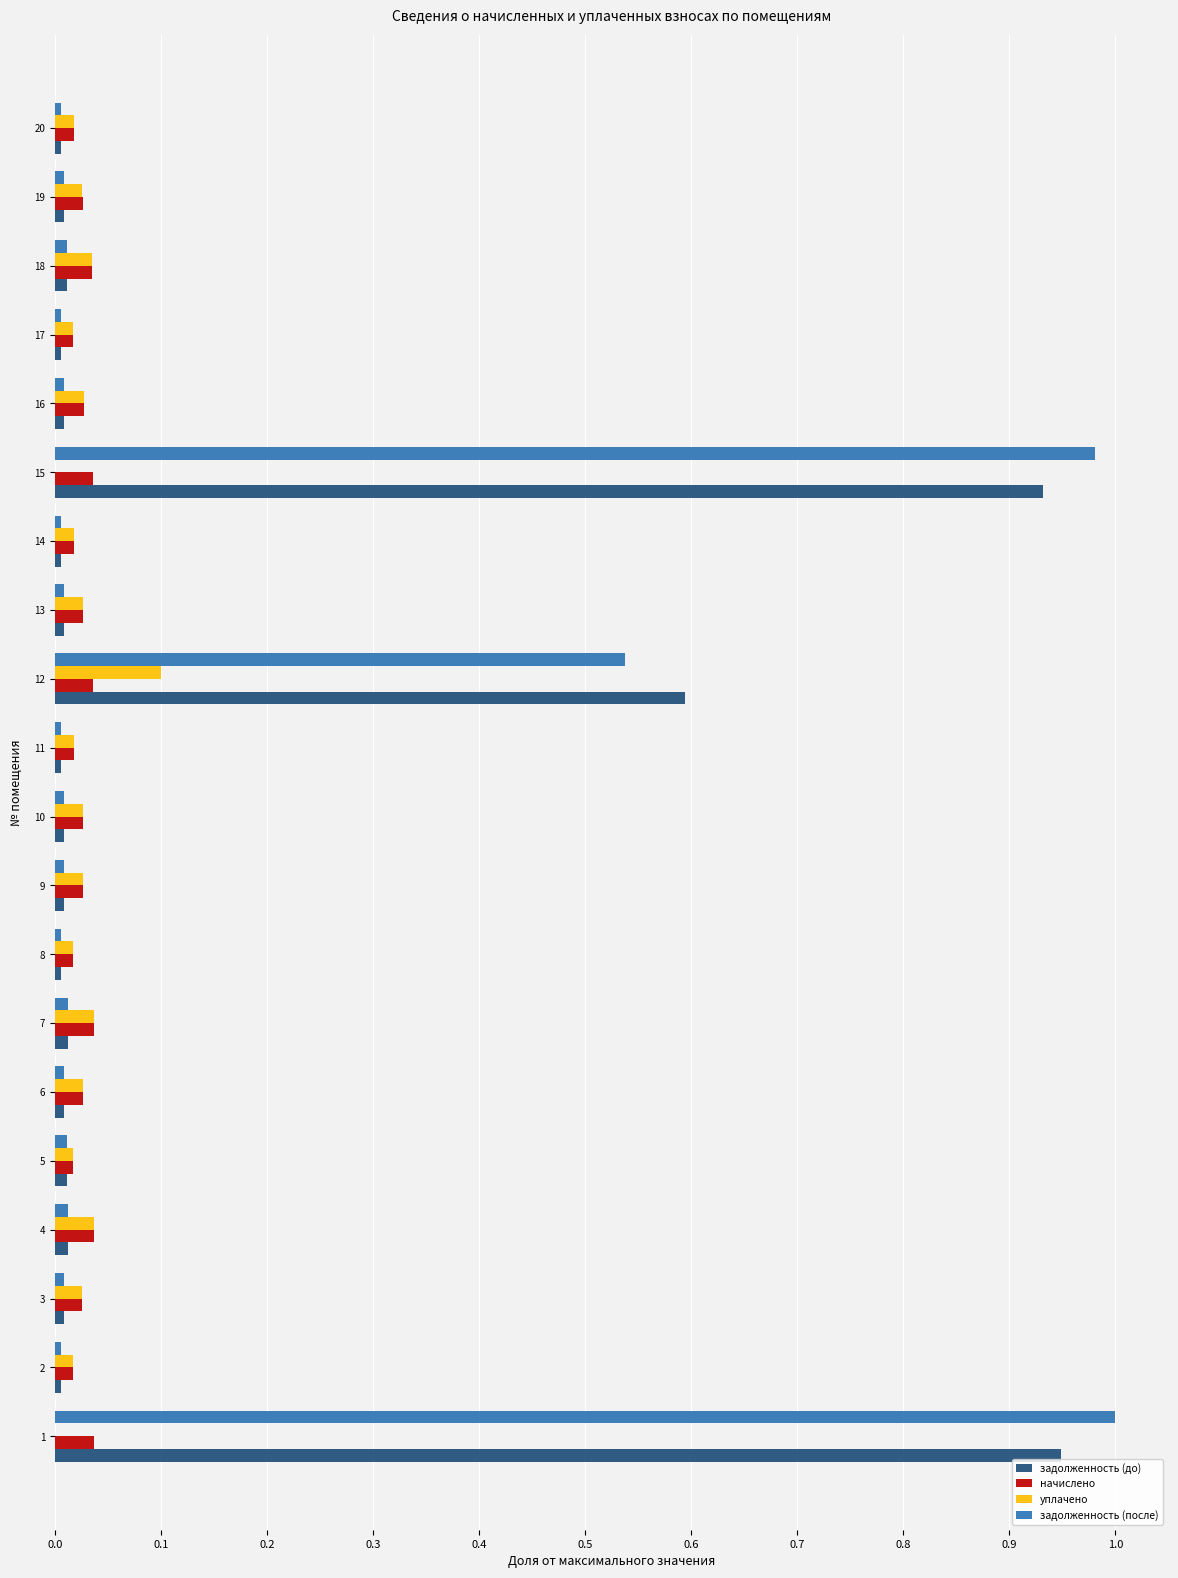

True or false: задолженность (после) has a value of 1.0 at 15.

True